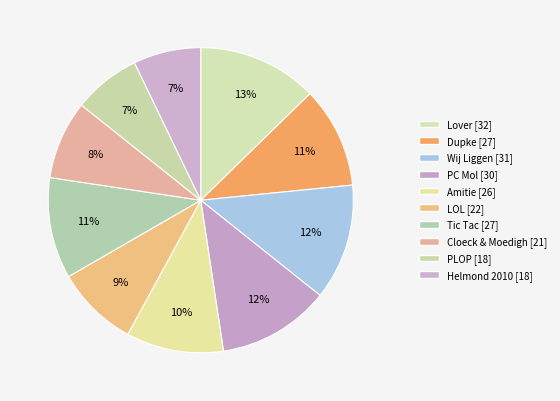

The PC Mol slice represents 12% of the pie. True or false?

True